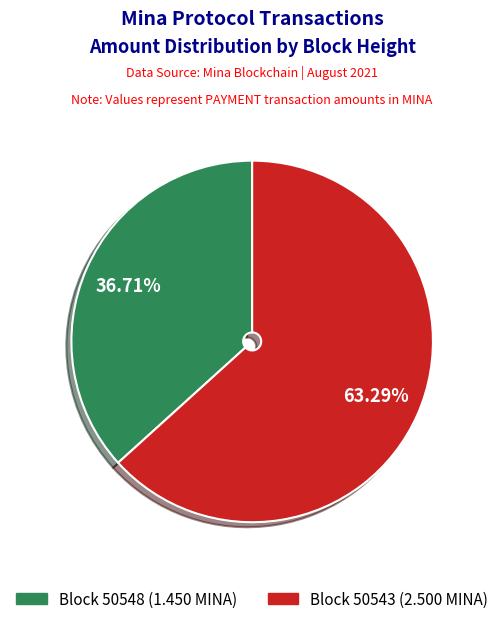

Is there a majority slice in this chart?

Yes